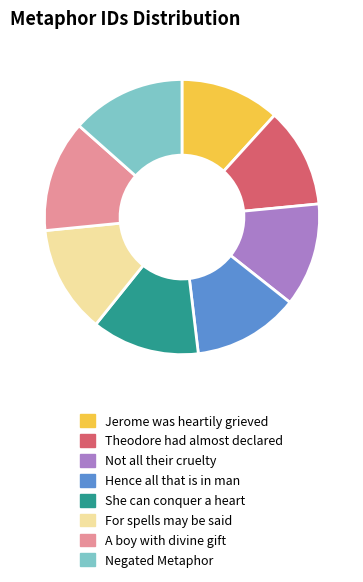

Is Negated Metaphor the majority of the pie?

No